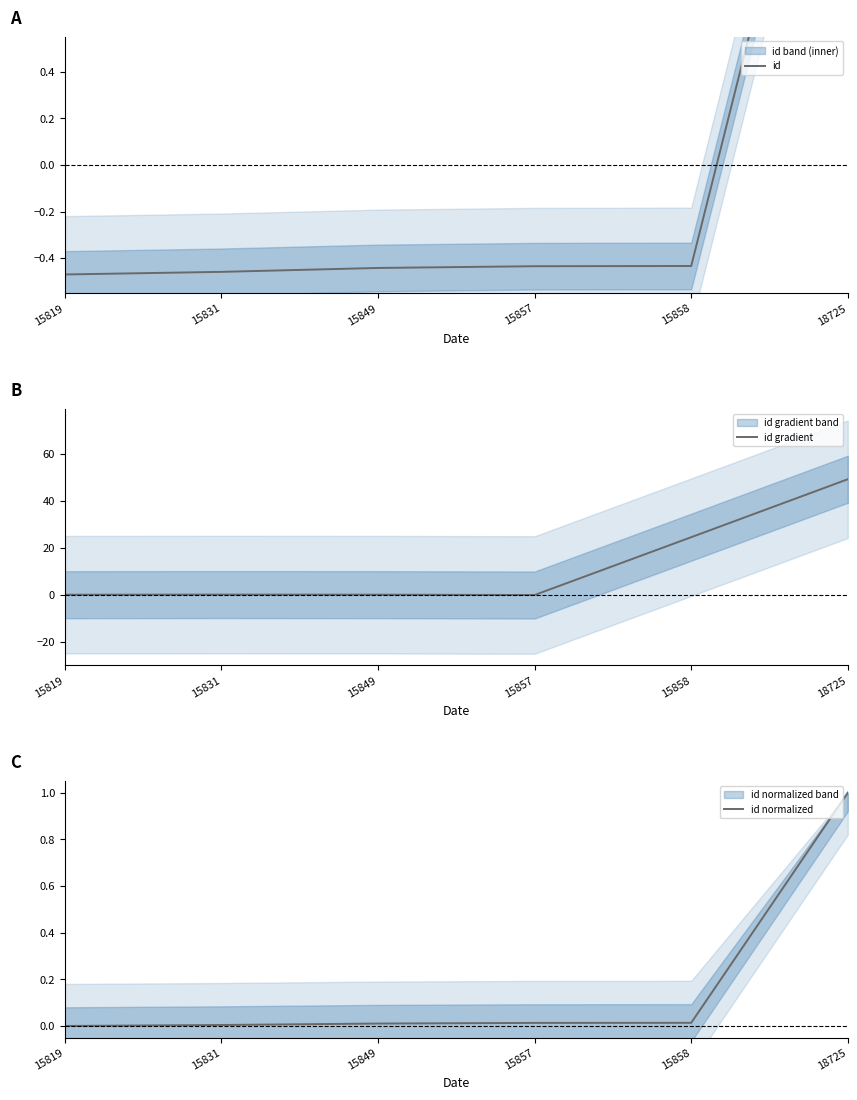

At 15819, list the series in order from smallest to largest.

id, id normalized, id gradient